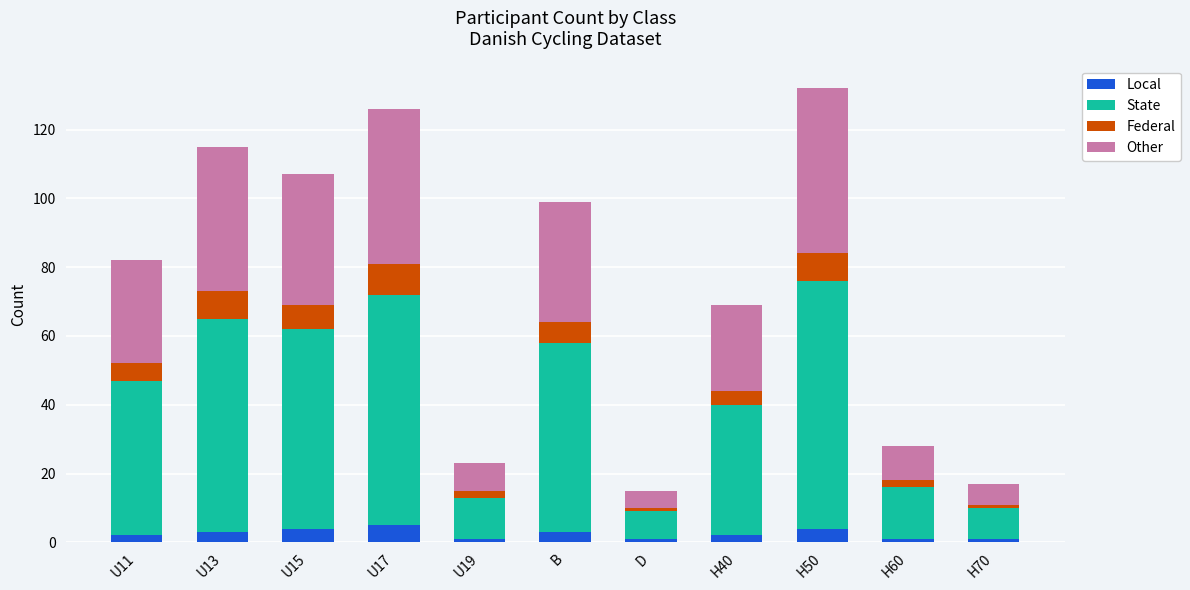

What is the maximum value for Local?

5